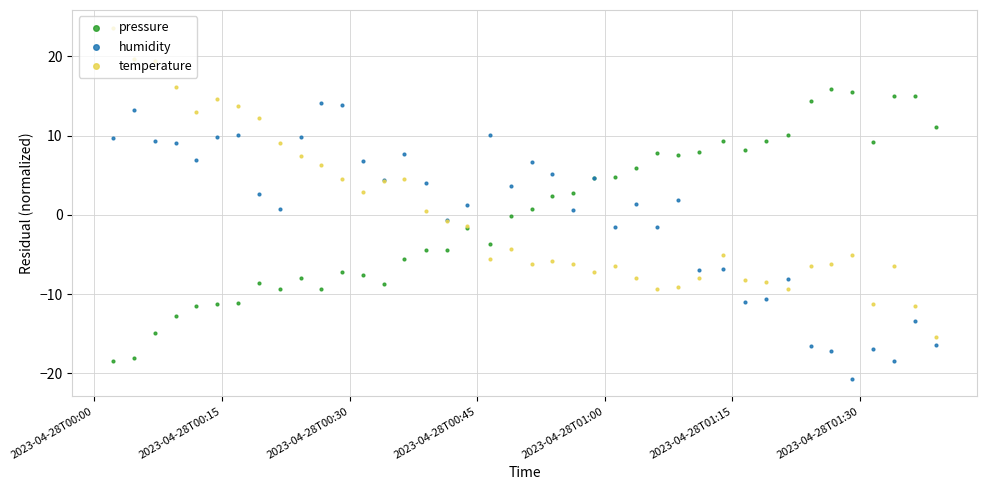

Is the value of temperature at 2023-04-28T00:15 greater than the value of humidity at 9?

Yes